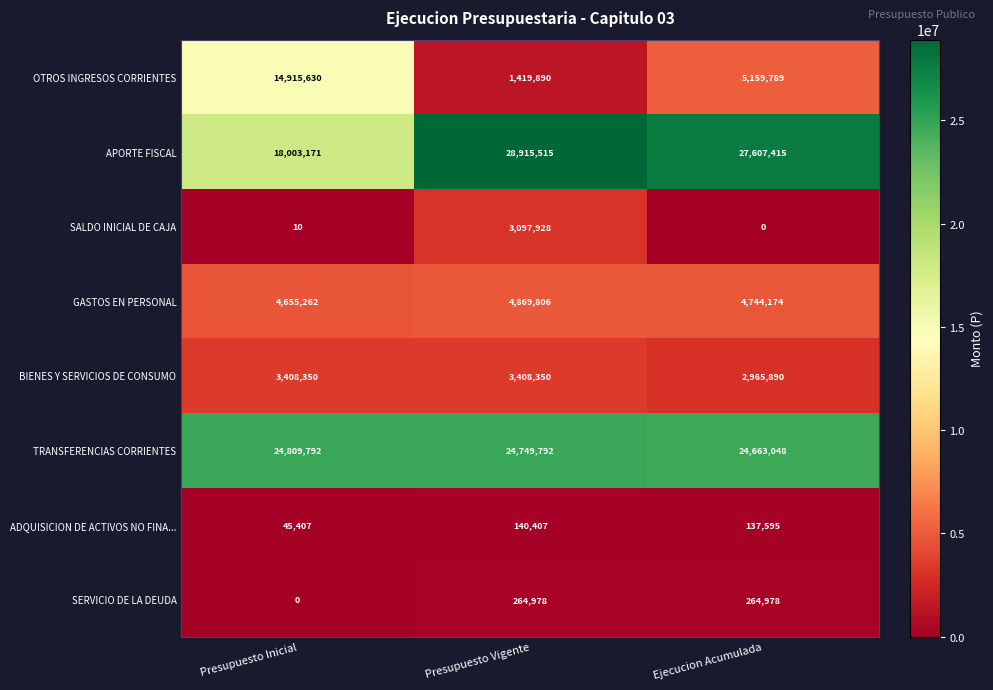

Which series has the largest total across all categories?

APORTE FISCAL